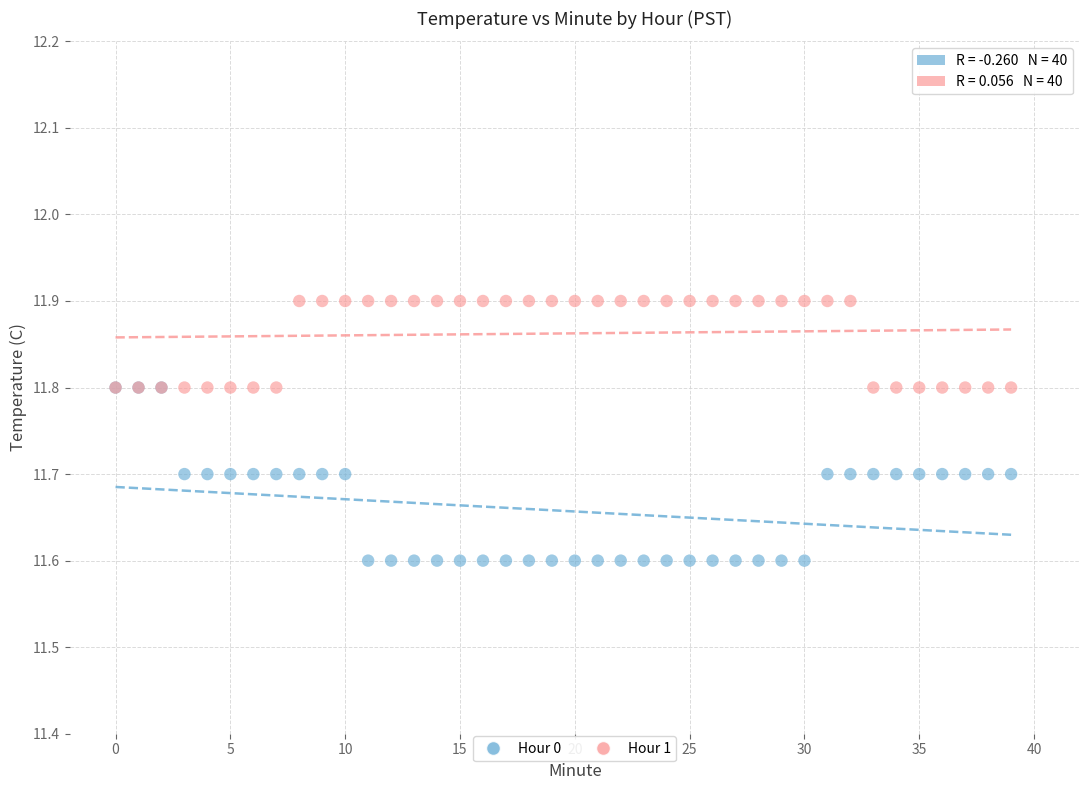

Which series has the widest spread of Y values?

Hour 0